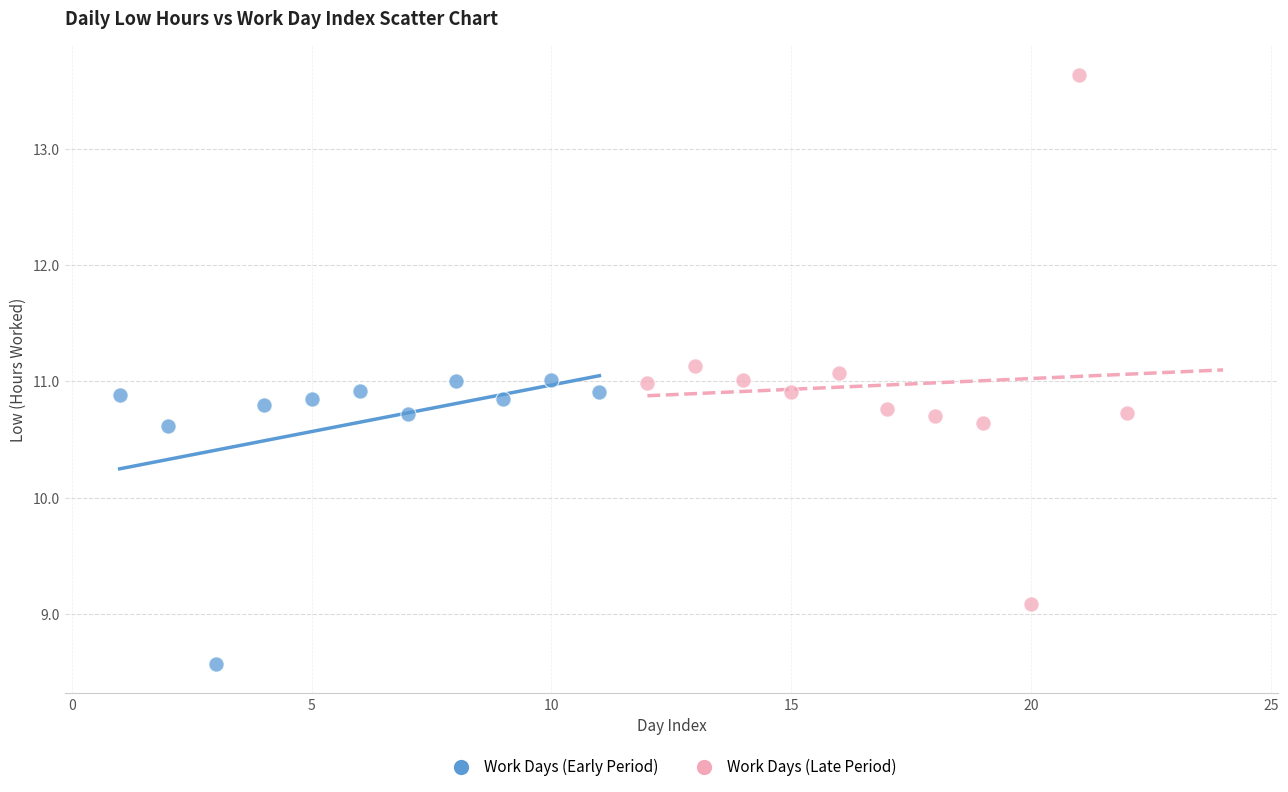

Which series has the largest Y range (max minus min)?

Work Days (Late Period)